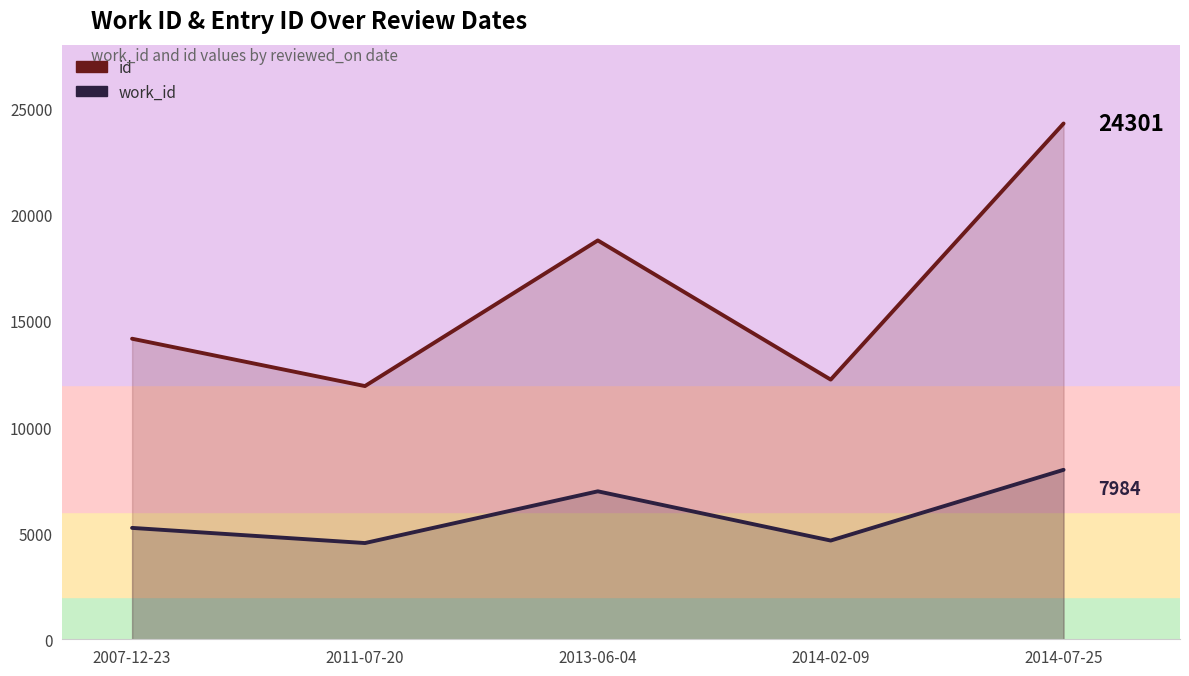

What position from the left is 2013-06-04?

3